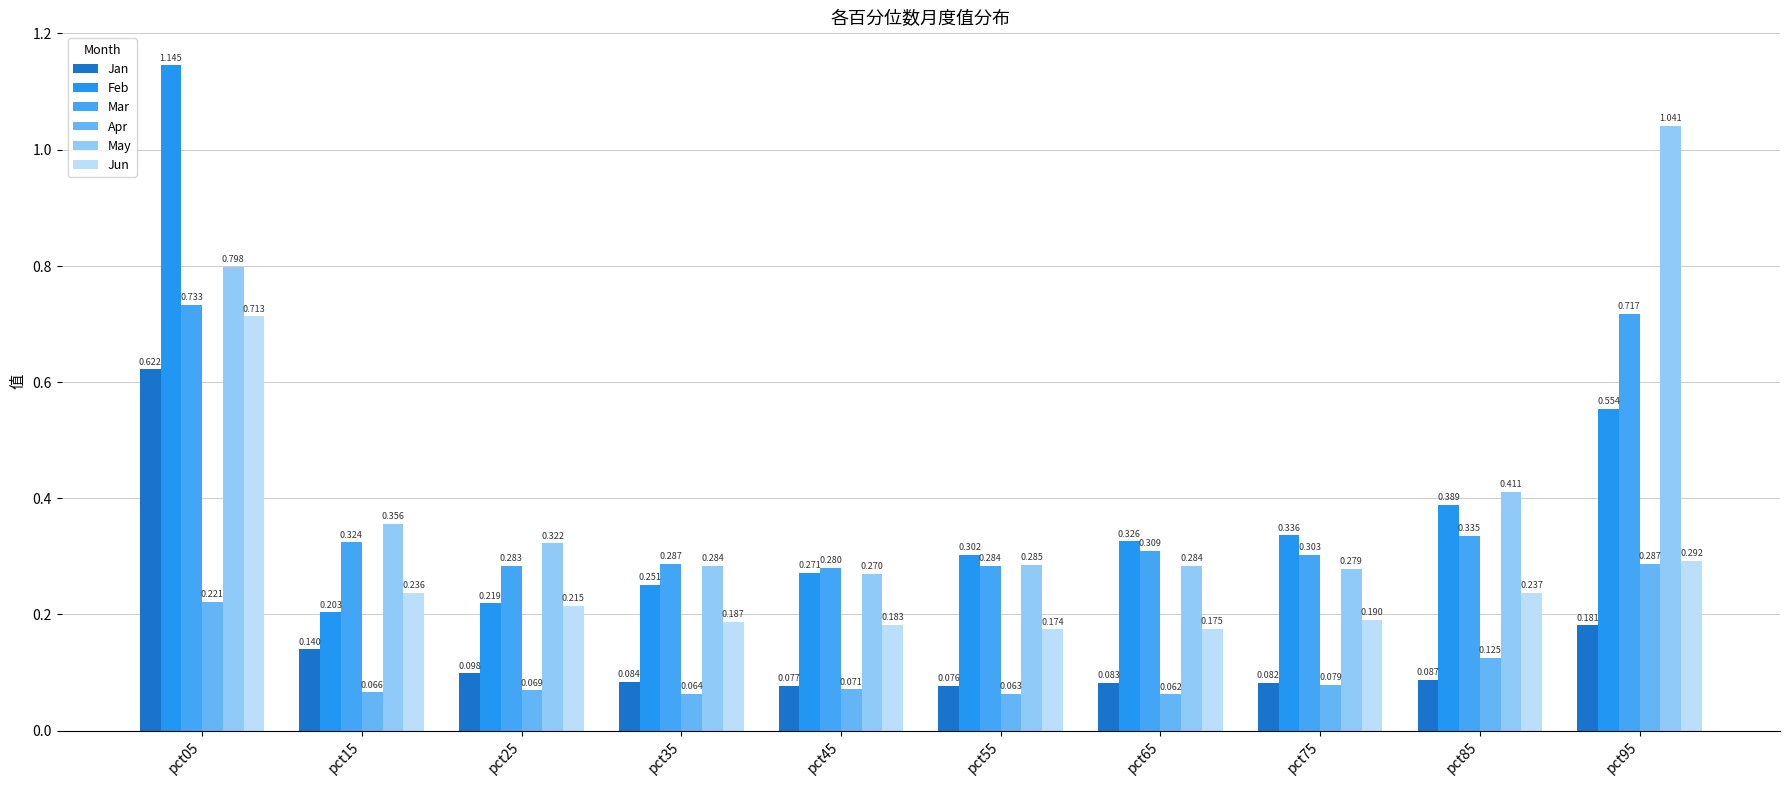

At which category does the chart reach its peak across all series?

pct05